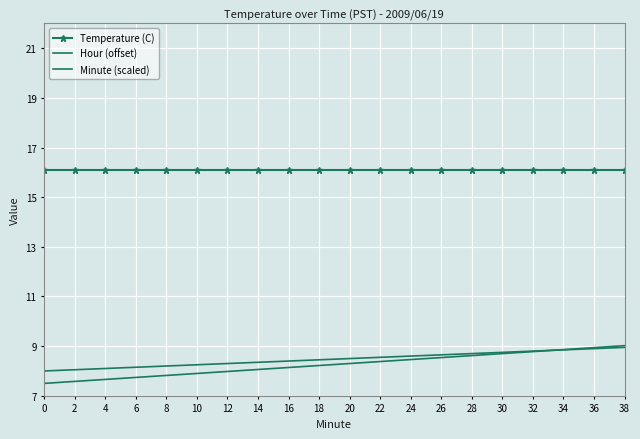

Which series changed the most between 20 and 38?

Minute (scaled)